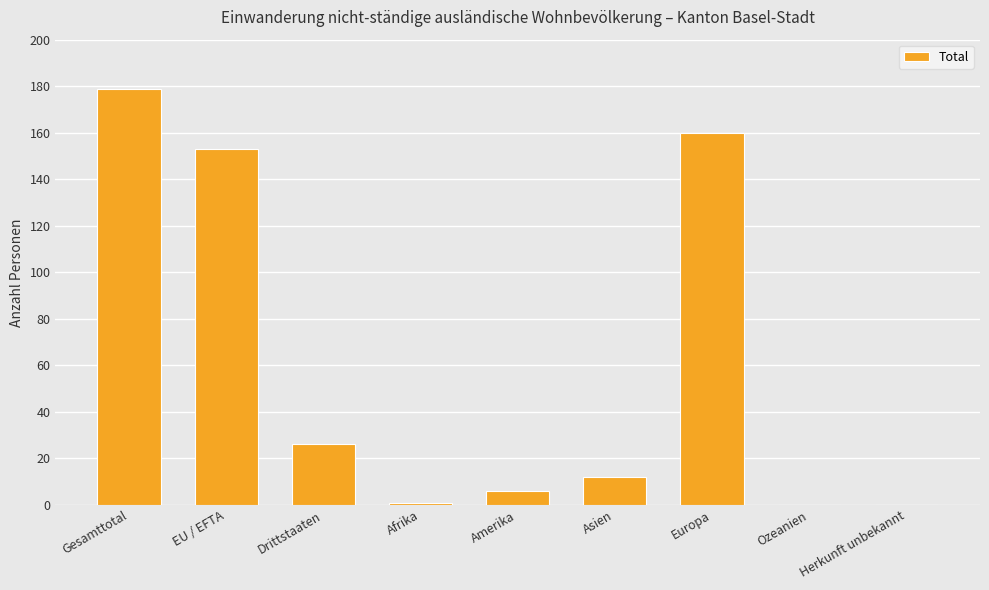

Where does the data first go above 12?

Gesamttotal